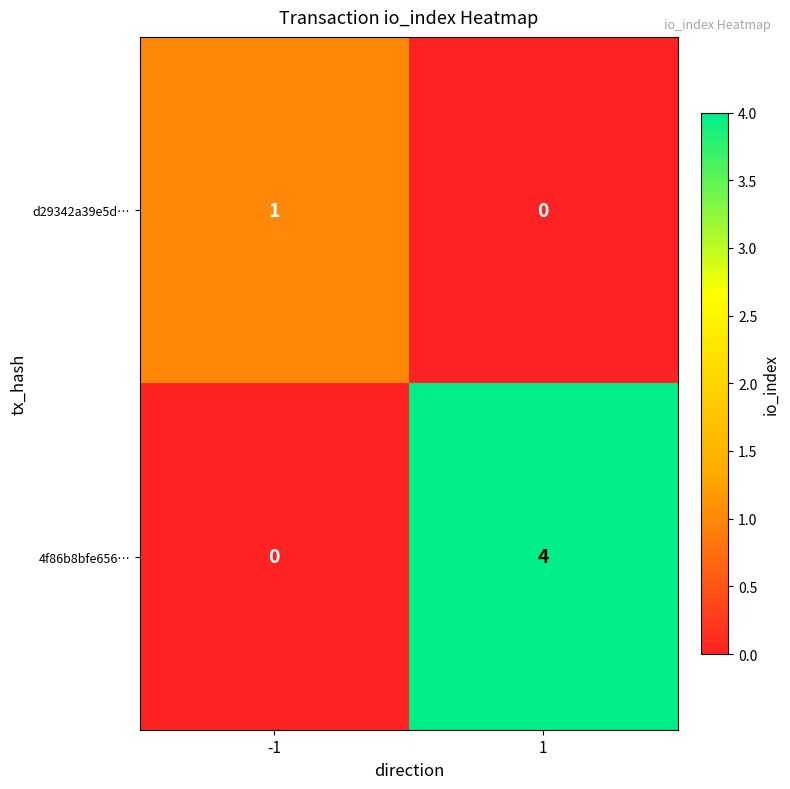

Is it true that d29342a39e5d… equals 1 at -1?

True